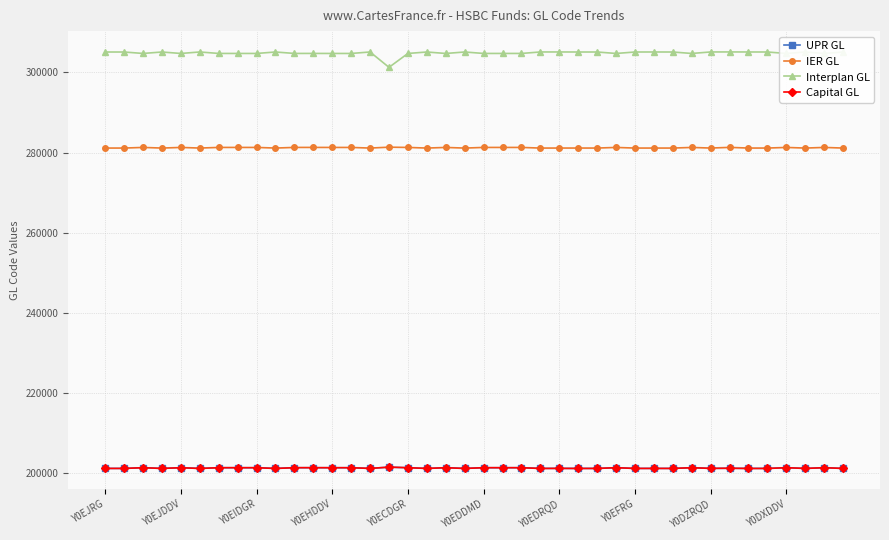

True or false: IER GL has more than 0 interior local peaks.

True